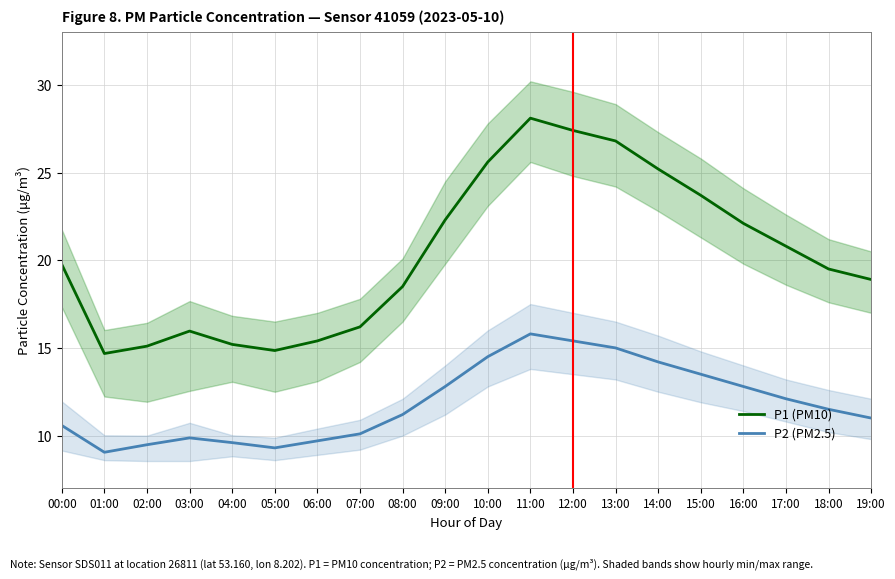

How many interior local peaks does the P1 (PM10) series have?

2